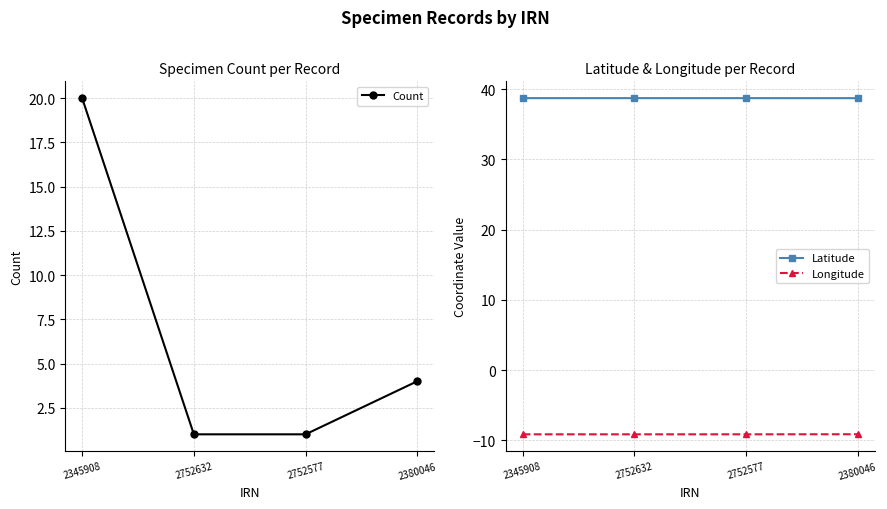

How many data points does each series have?

4